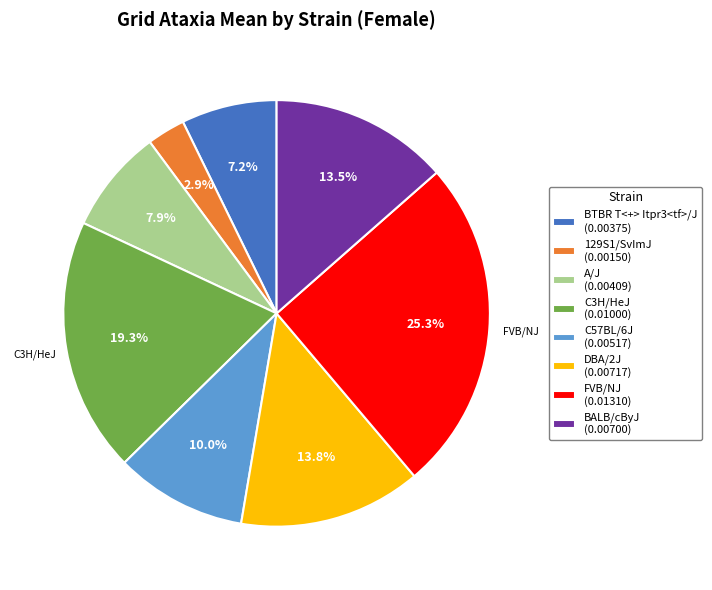

To the nearest percent, what is the difference between the largest and smallest slice percentages?

22%